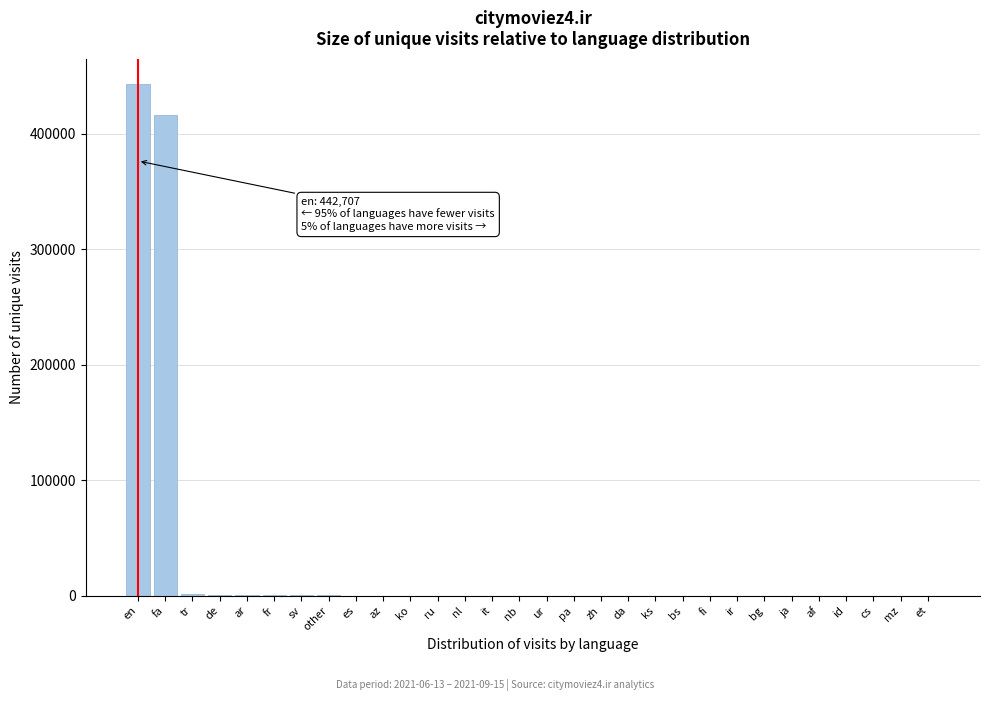

Where is the data nearest to the value 221358?

fa